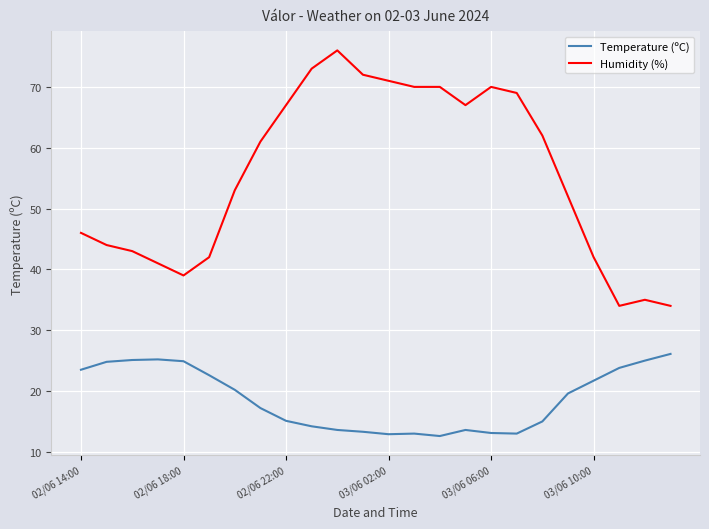

What is the highest value of the Temperature (ºC) series?

26.1